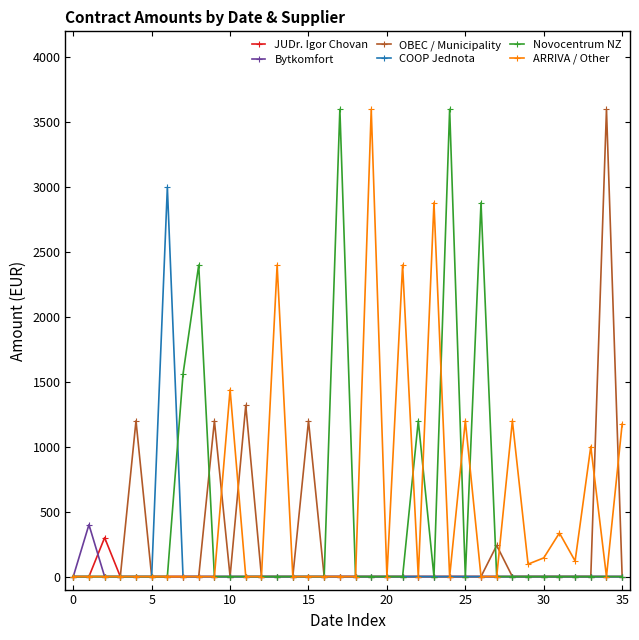

What is the maximum value shown in the chart?

3600.0